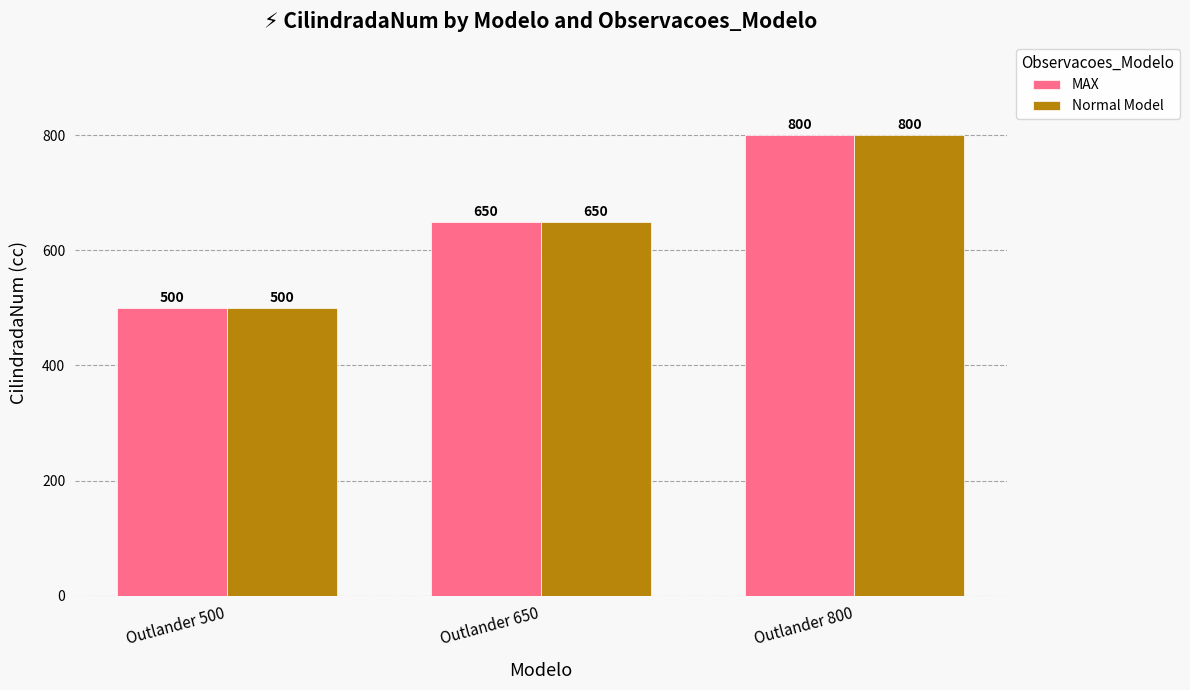

Are the bars horizontal?

No